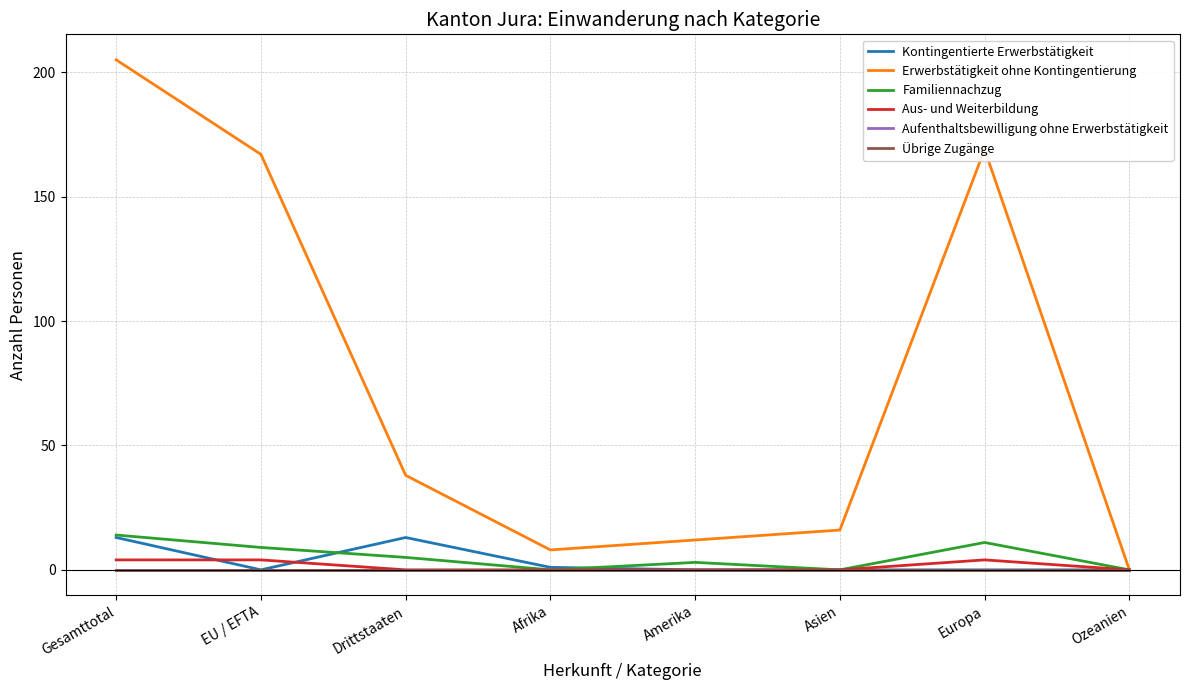

Reading left to right, transcribe all the data shown in this chart.

Kontingentierte Erwerbstätigkeit: 13	0	13	1	0	0	0	0
Erwerbstätigkeit ohne Kontingentierung: 205	167	38	8	12	16	169	0
Familiennachzug: 14	9	5	0	3	0	11	0
Aus- und Weiterbildung: 4	4	0	0	0	0	4	0
Aufenthaltsbewilligung ohne Erwerbstätigkeit: 0	0	0	0	0	0	0	0
Übrige Zugänge: 0	0	0	0	0	0	0	0